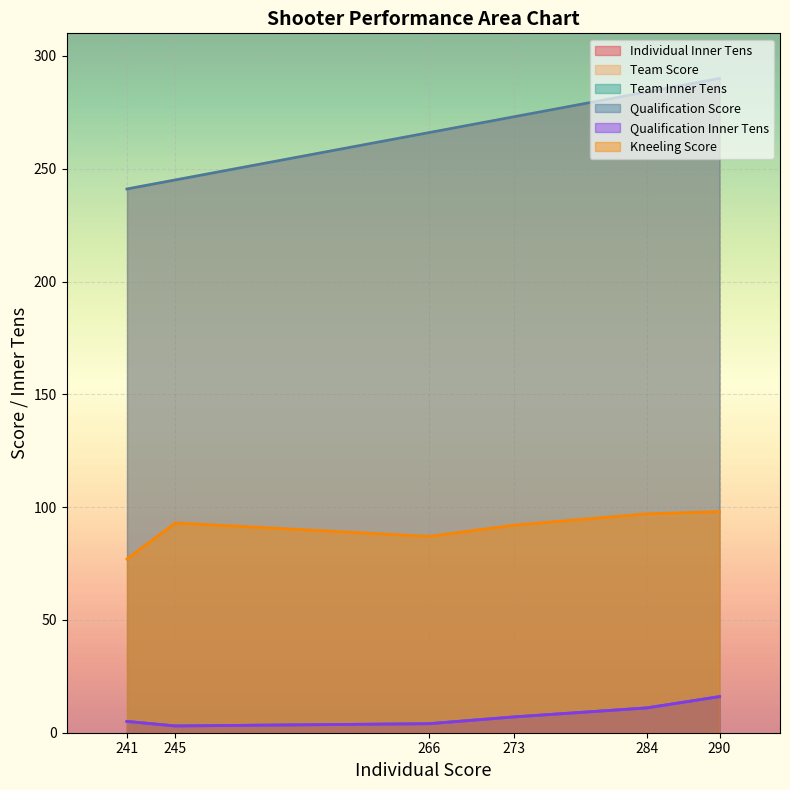

Where is Qualification Score nearest to the value 265?

266